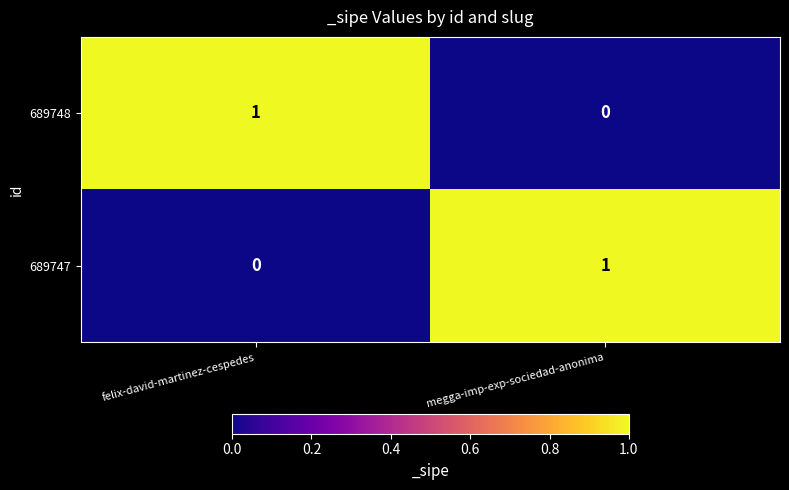

Reading left to right, extract all data points from this chart.

689748: felix-david-martinez-cespedes=1	megga-imp-exp-sociedad-anonima=0
689747: felix-david-martinez-cespedes=0	megga-imp-exp-sociedad-anonima=1